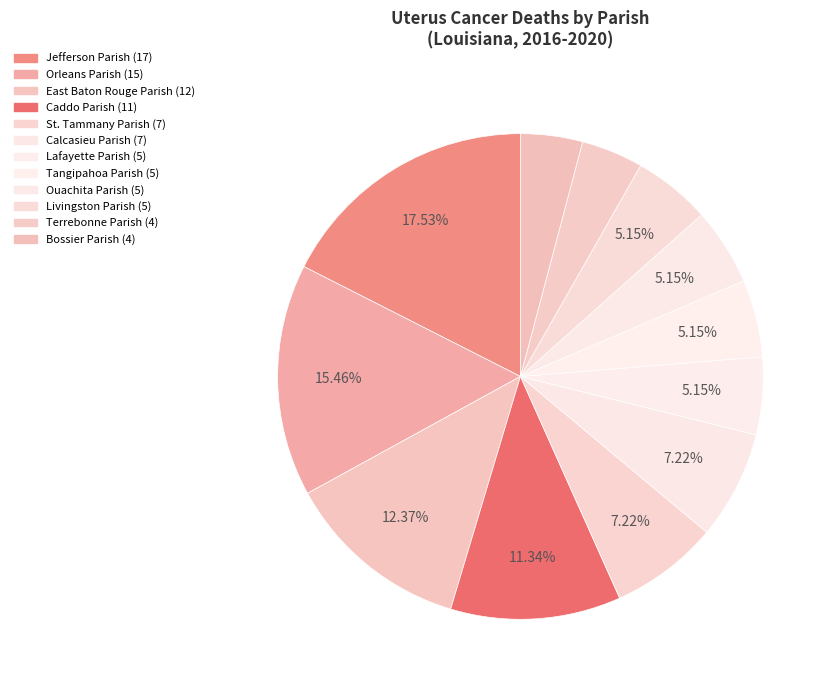

How many slices are in this pie chart?

12